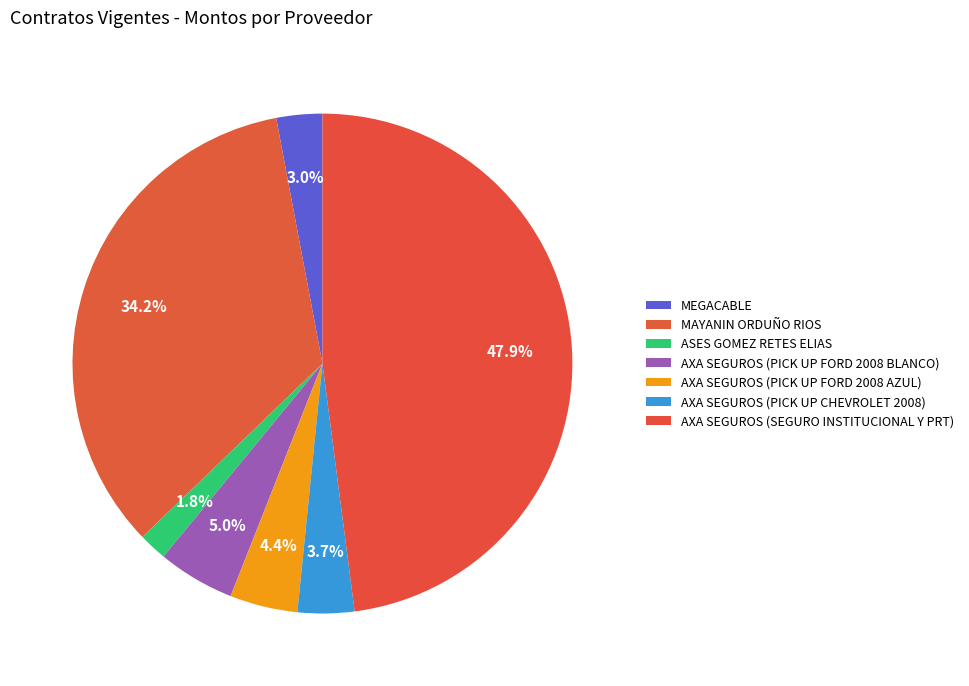

Combined, do AXA SEGUROS (SEGURO INSTITUCIONAL Y PRT) and AXA SEGUROS (PICK UP CHEVROLET 2008) account for over 50%?

Yes